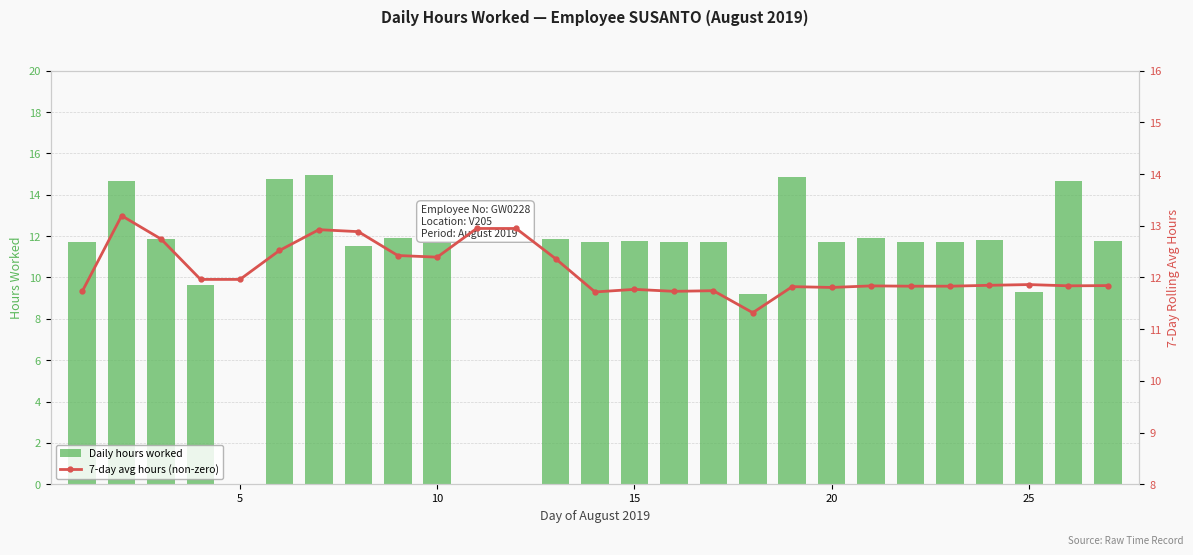

What are all the series names shown in the legend?

Daily hours worked, 7-day avg hours (non-zero)